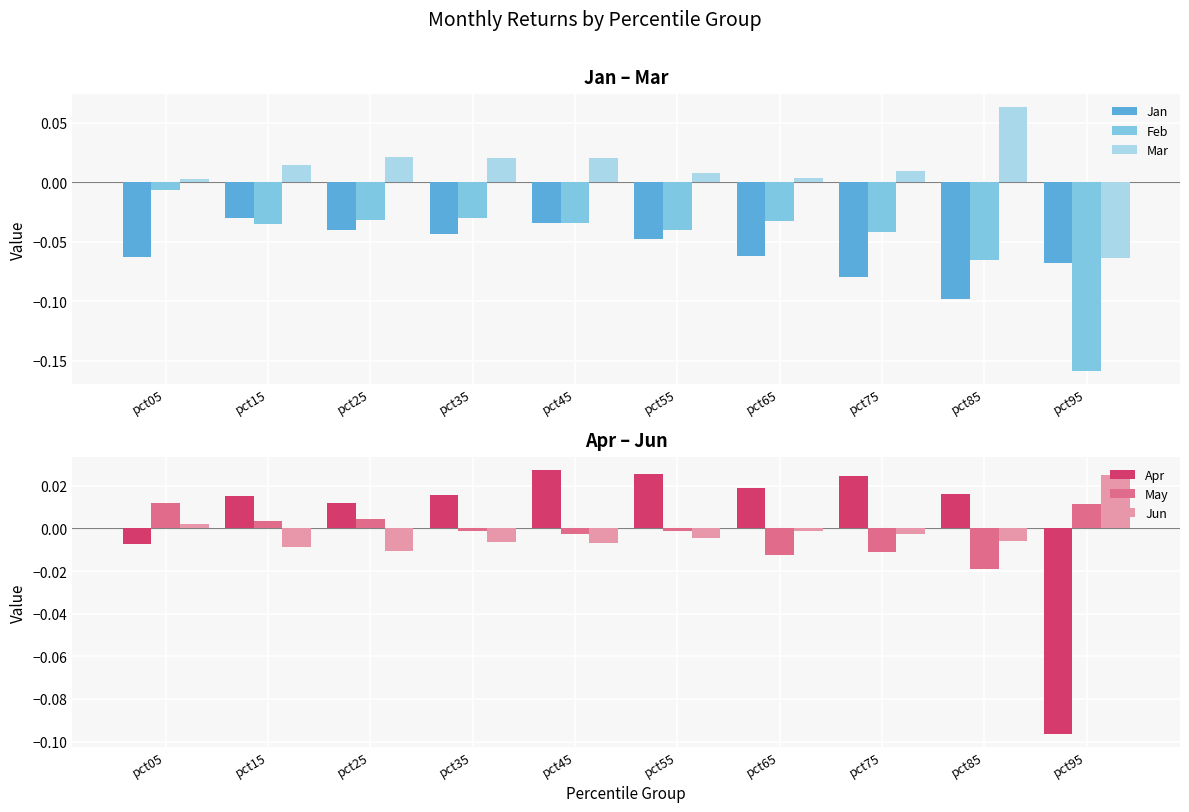

At pct25, list the series in order from smallest to largest.

Jan, Feb, Jun, May, Apr, Mar